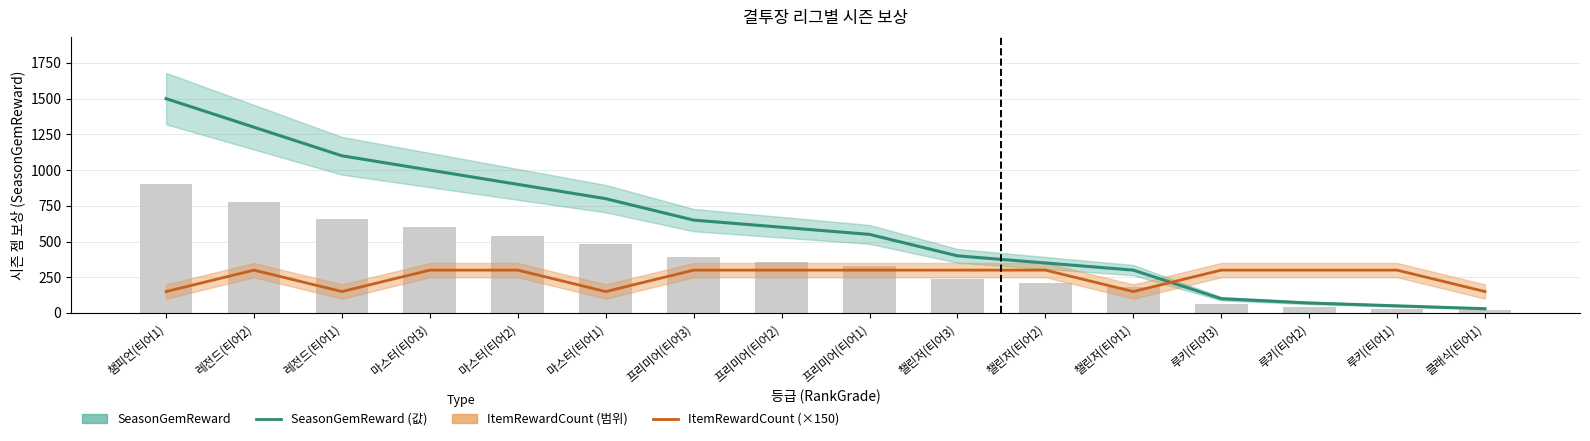

Which series has the widest spread of values?

SeasonGemReward